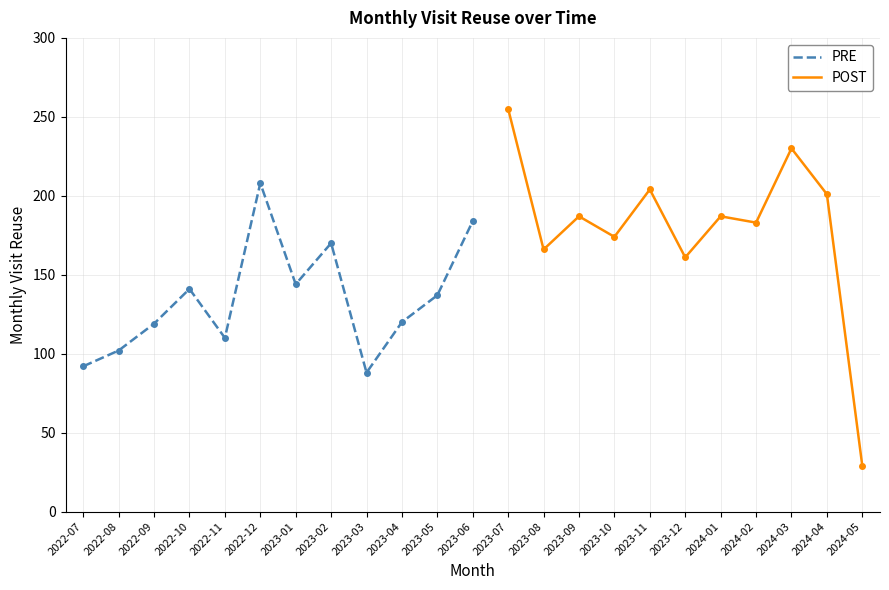

Which has a higher value, 2023-08 or 2023-03?

2023-08